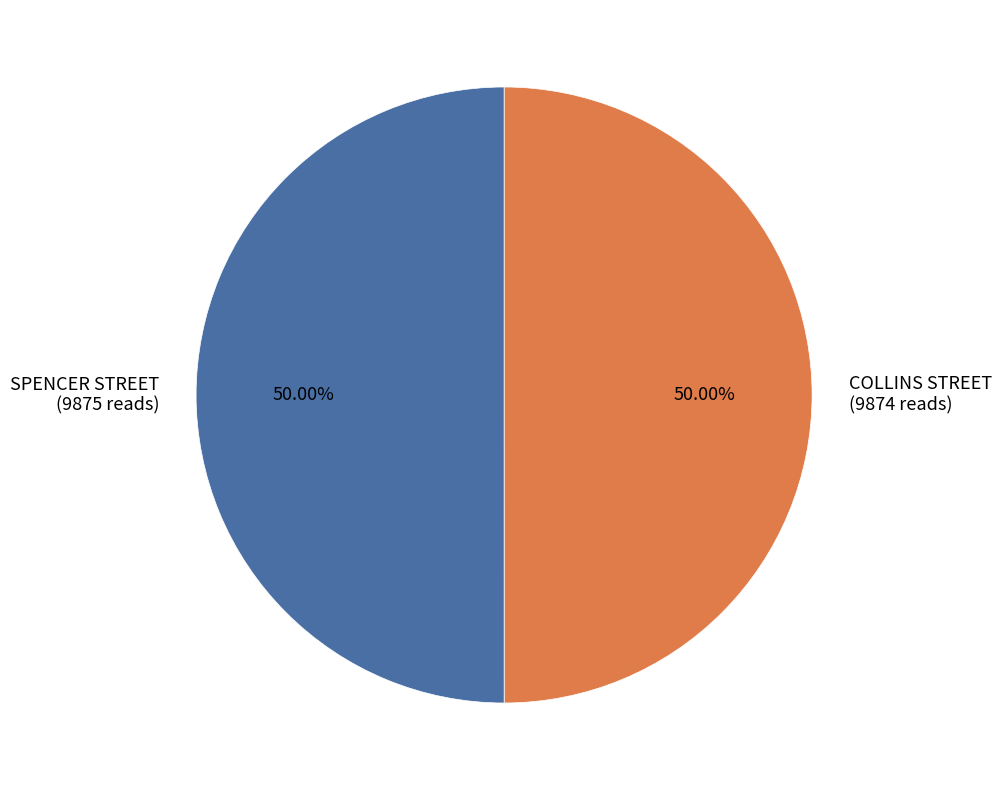

To the nearest percent, what is the average slice percentage?

50%